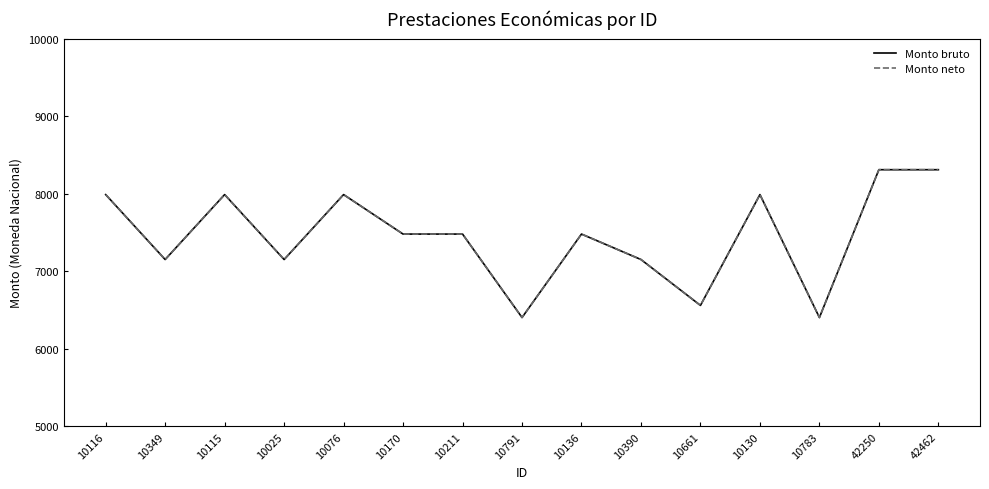

Is this an area chart (filled region under the line)?

No